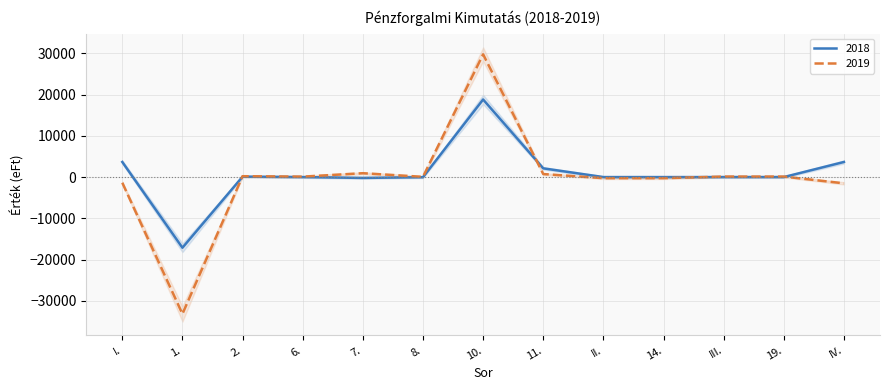

What is the value of the 2018 point at the 2nd from the left?

-17130